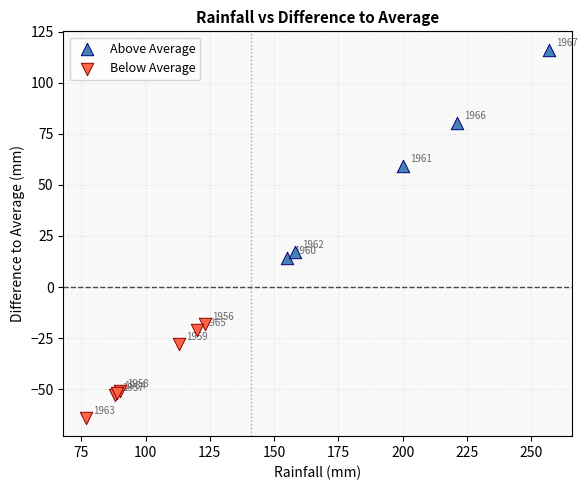

What are all the series names shown in the legend?

Above Average, Below Average